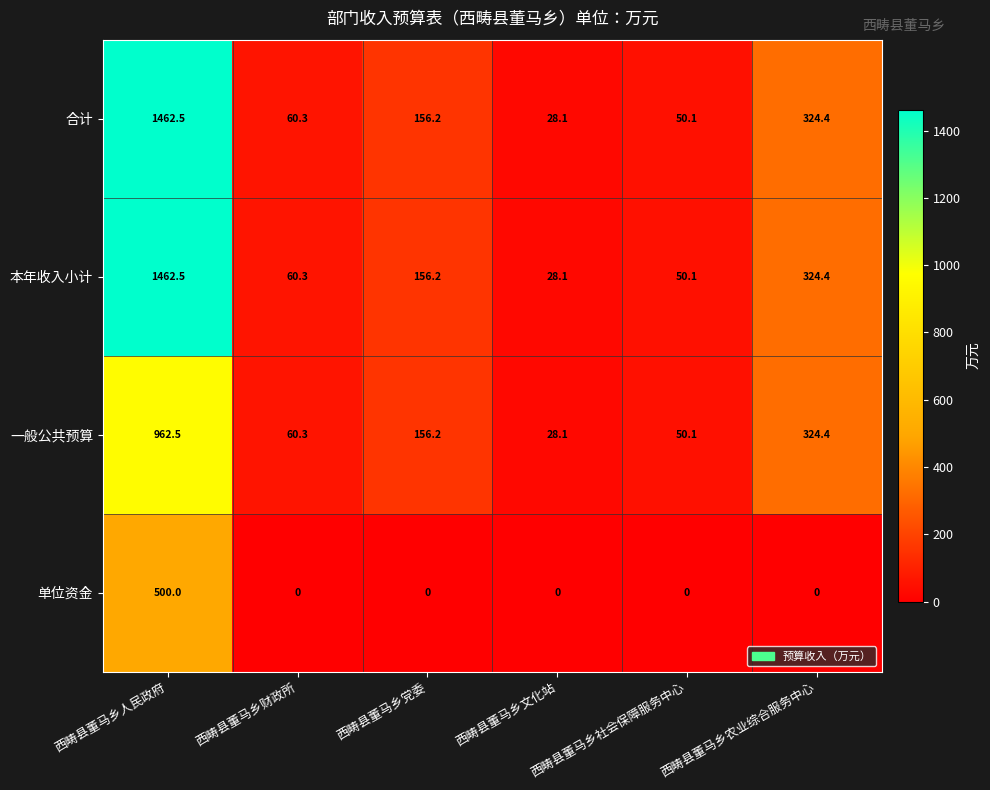

How many data points does each series have?

6